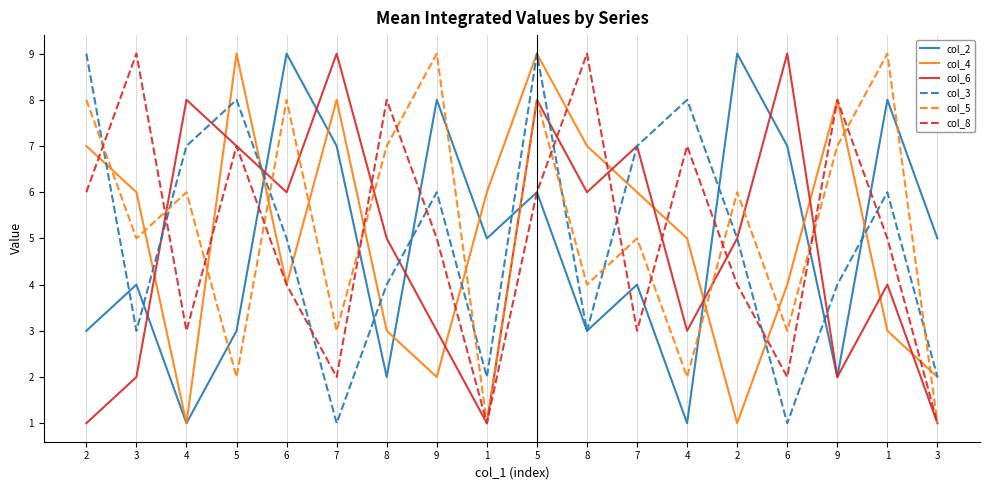

In col_4, how many points are lower than both neighbors (excluding endpoints)?

4